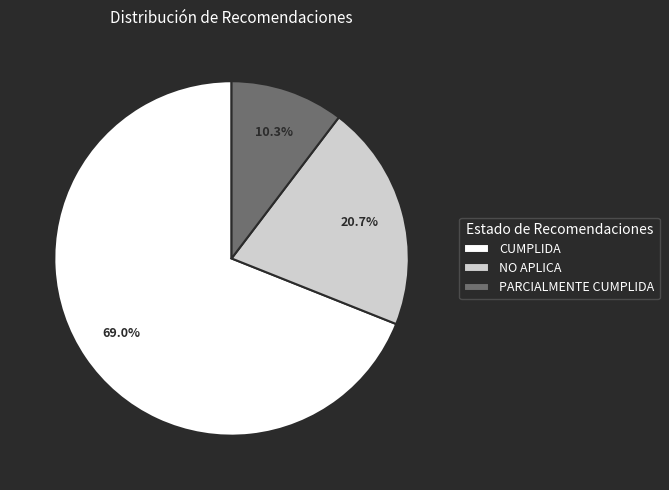

Which category has the smallest portion of the pie?

PARCIALMENTE CUMPLIDA